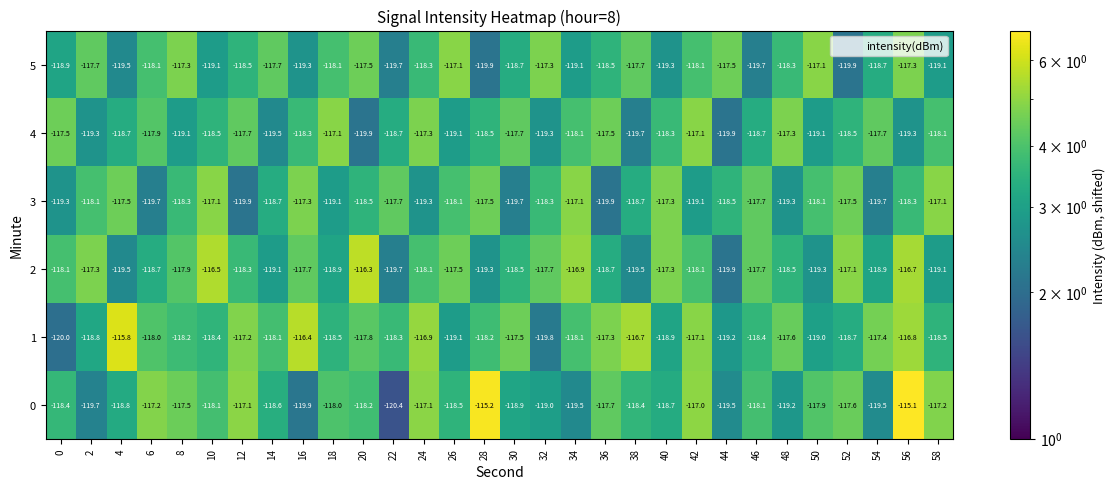

How many data points does each series have?

30